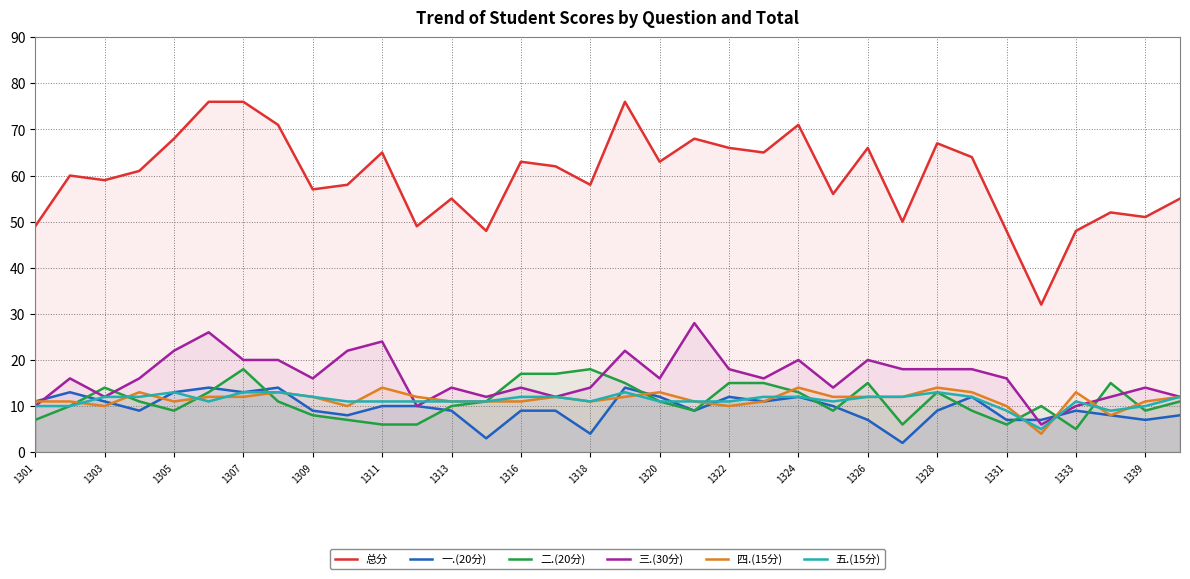

Rank the series by their maximum value, from lowest to highest.

五.(15分), 一.(20分), 四.(15分), 二.(20分), 三.(30分), 总分